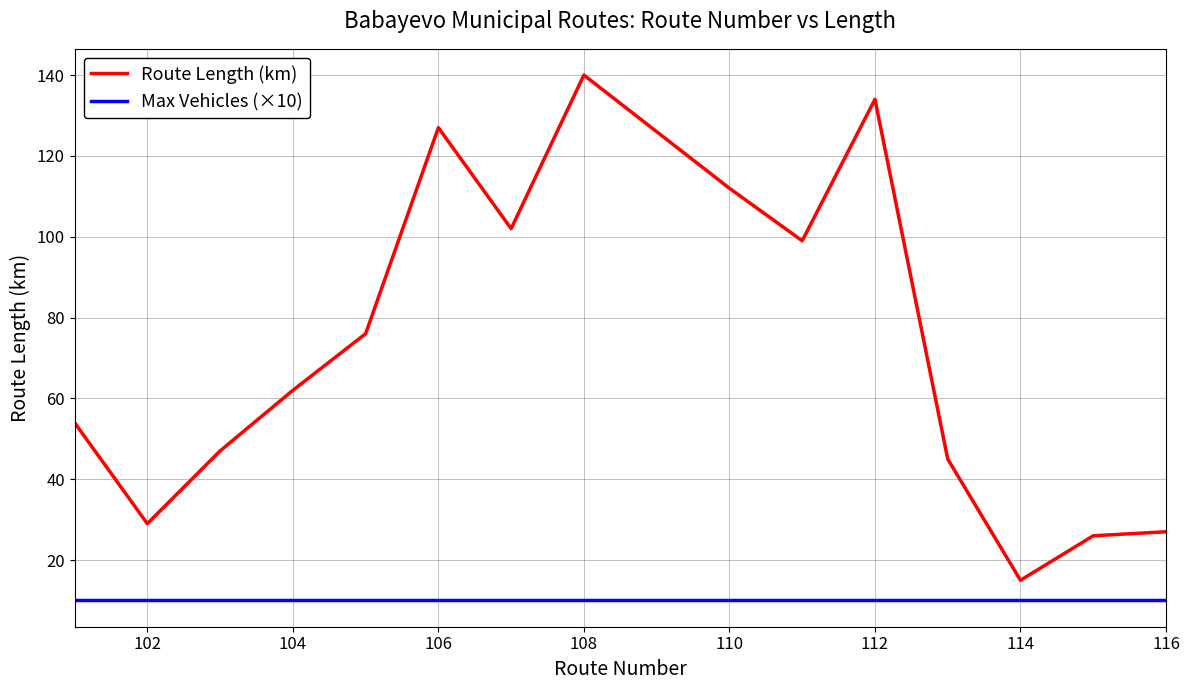

Rank the series by their maximum value, from lowest to highest.

Max Vehicles (×10), Route Length (km)